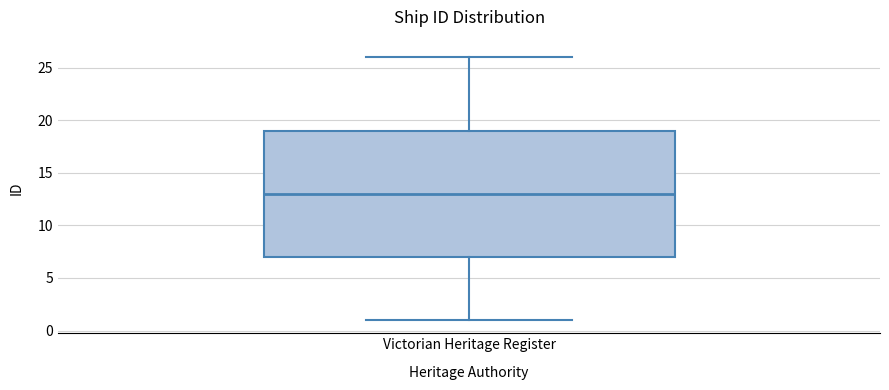

Read this box plot against the y-axis: the position of the median line, the range covered by the box, and the ends of both whiskers. The values are not printed on the chart, so give them approximately, as read against the axis.

median 13, box 7 to 19, whiskers 1 to 26